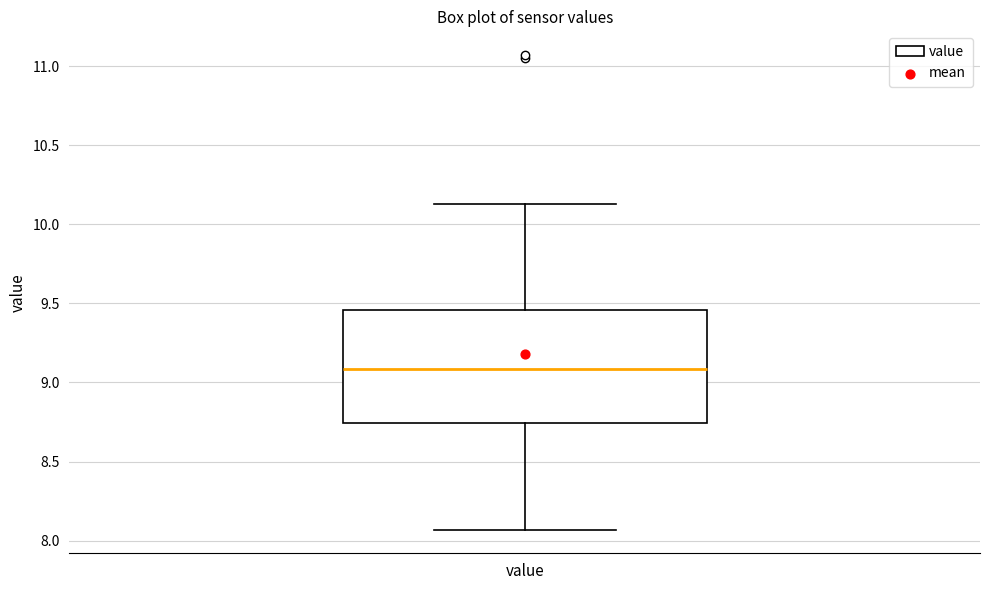

Transcribe this box plot: give where the median line is, the range the box spans, and where the two whiskers end, as read against the y-axis. The values are not printed on the chart, so give them approximately, as read against the axis.

median 9.10, box 8.75 to 9.45, whiskers 8.05 to 10.15